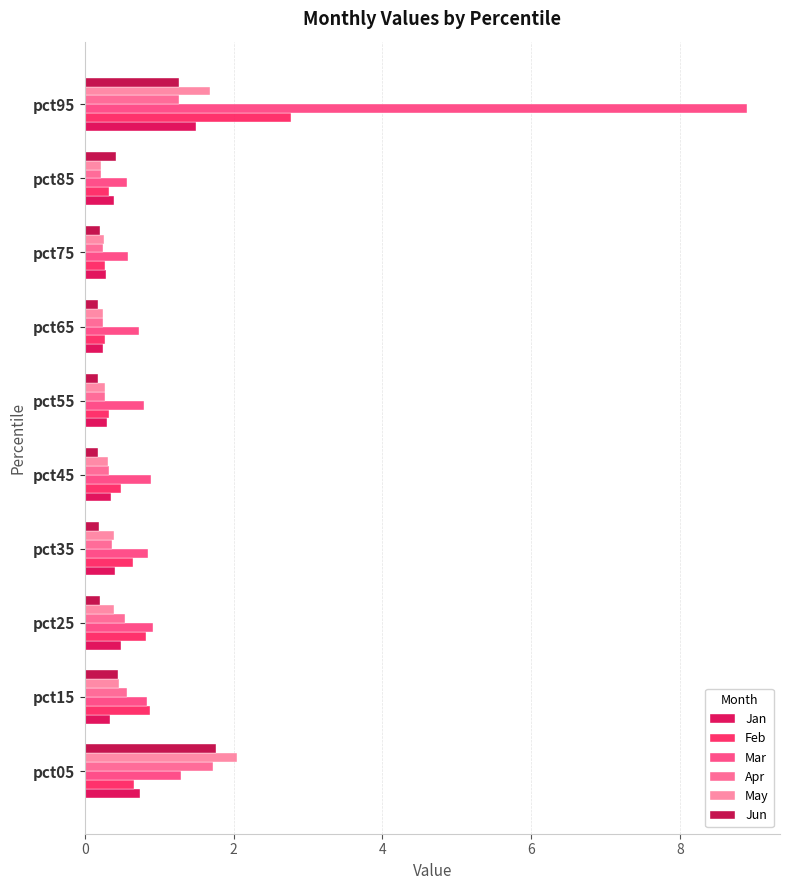

What is the value of the May bar at the 5th from the left?

0.3